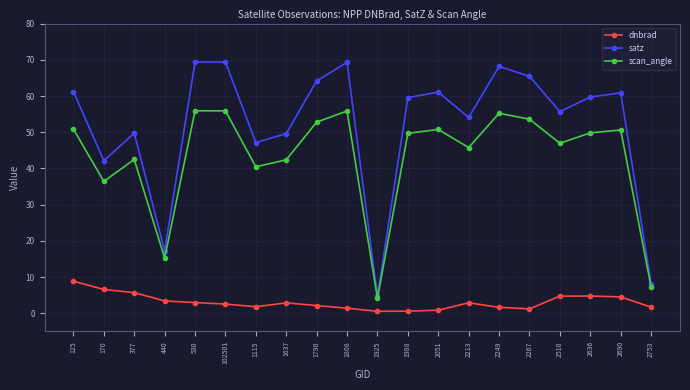

Does the chart have visible grid lines?

Yes